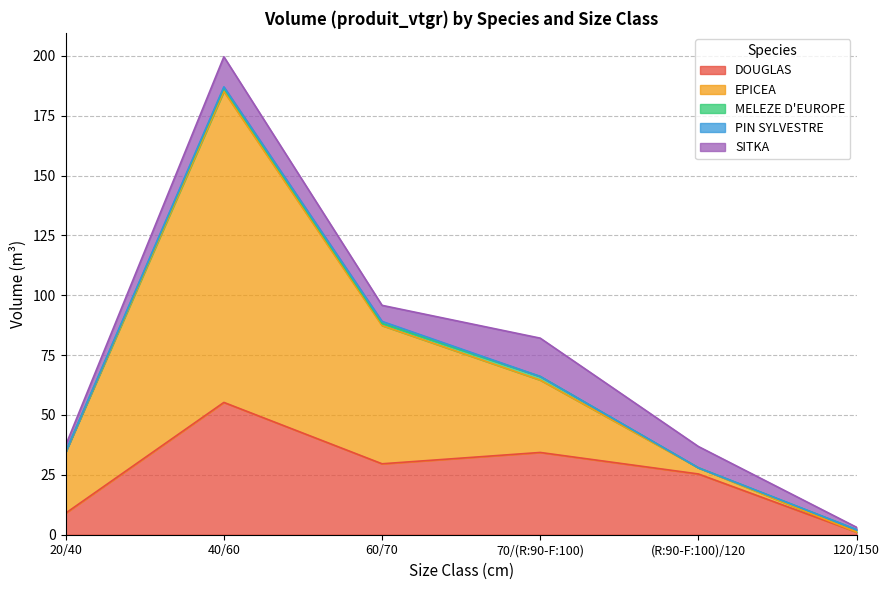

At which category does DOUGLAS reach its first local valley?

60/70